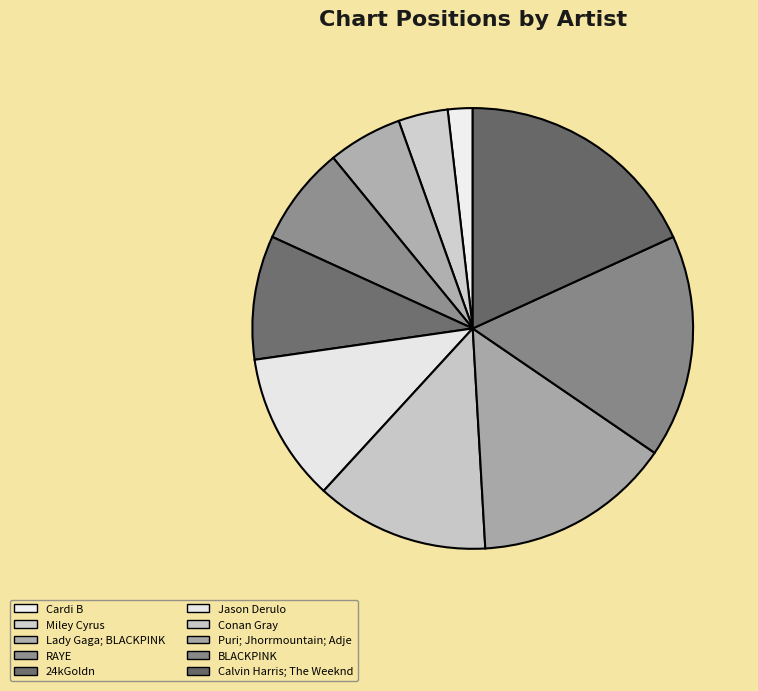

Rank the categories by value from highest to lowest.

Calvin Harris; The Weeknd, BLACKPINK, Puri; Jhorrmountain; Adje, Conan Gray, Jason Derulo, 24kGoldn, RAYE, Lady Gaga; BLACKPINK, Miley Cyrus, Cardi B